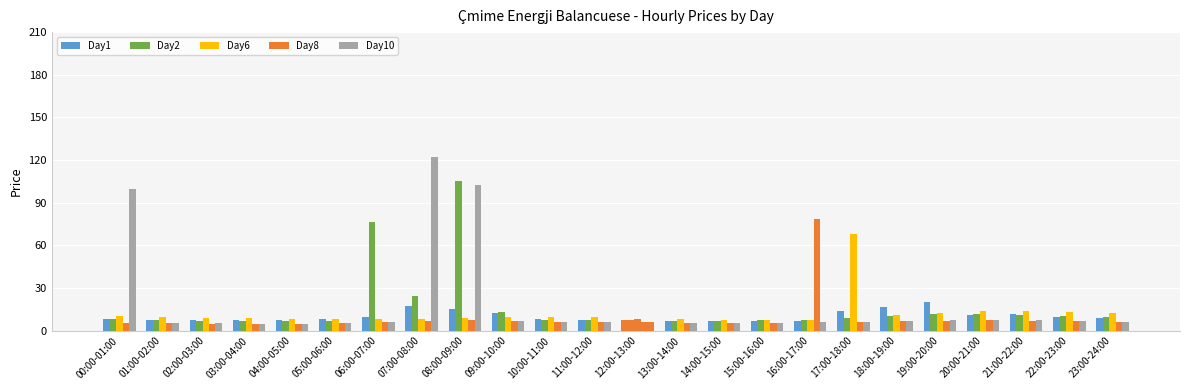

How many series are shown in this chart?

5